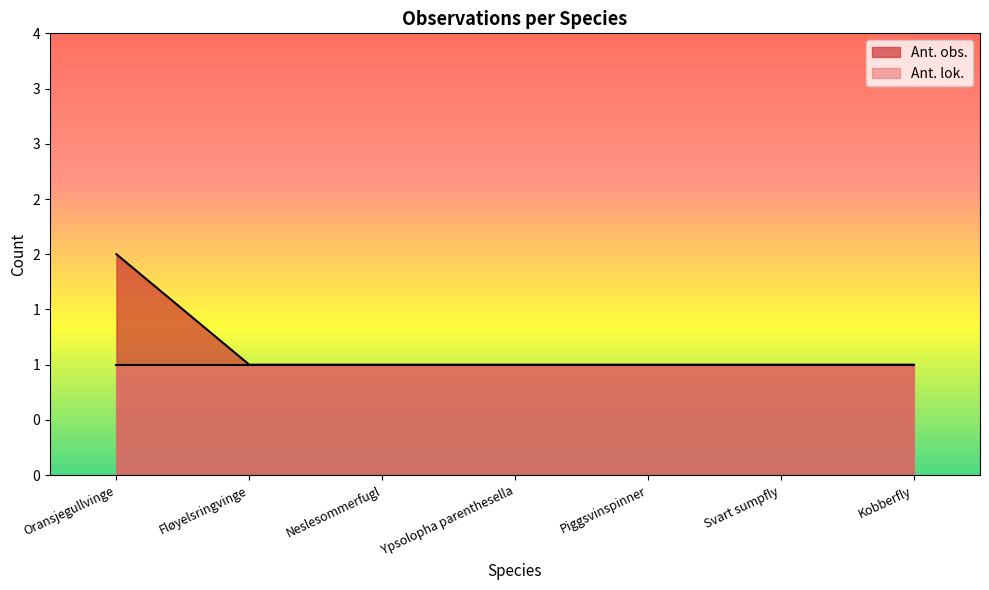

Between Oransjegullvinge and Neslesommerfugl, which is larger?

Oransjegullvinge